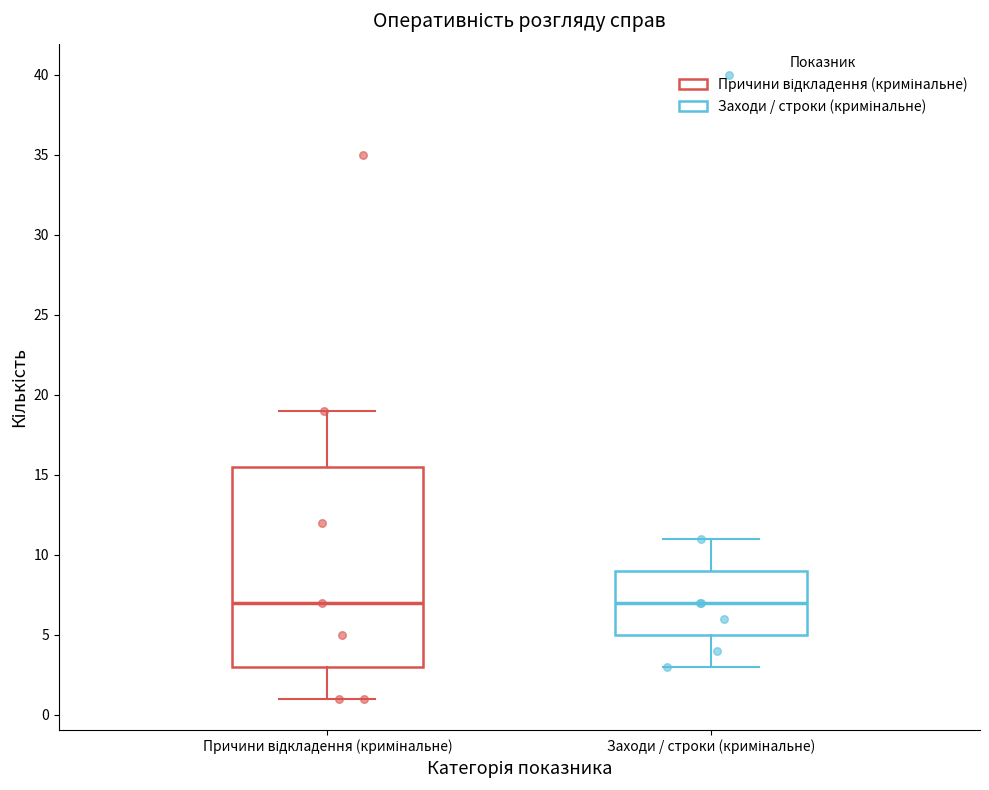

Where does the upper whisker of the box for Причини відкладення (кримінальне) end on the y-axis? The values are not printed on the chart, so give them approximately, as read against the axis.

19.0